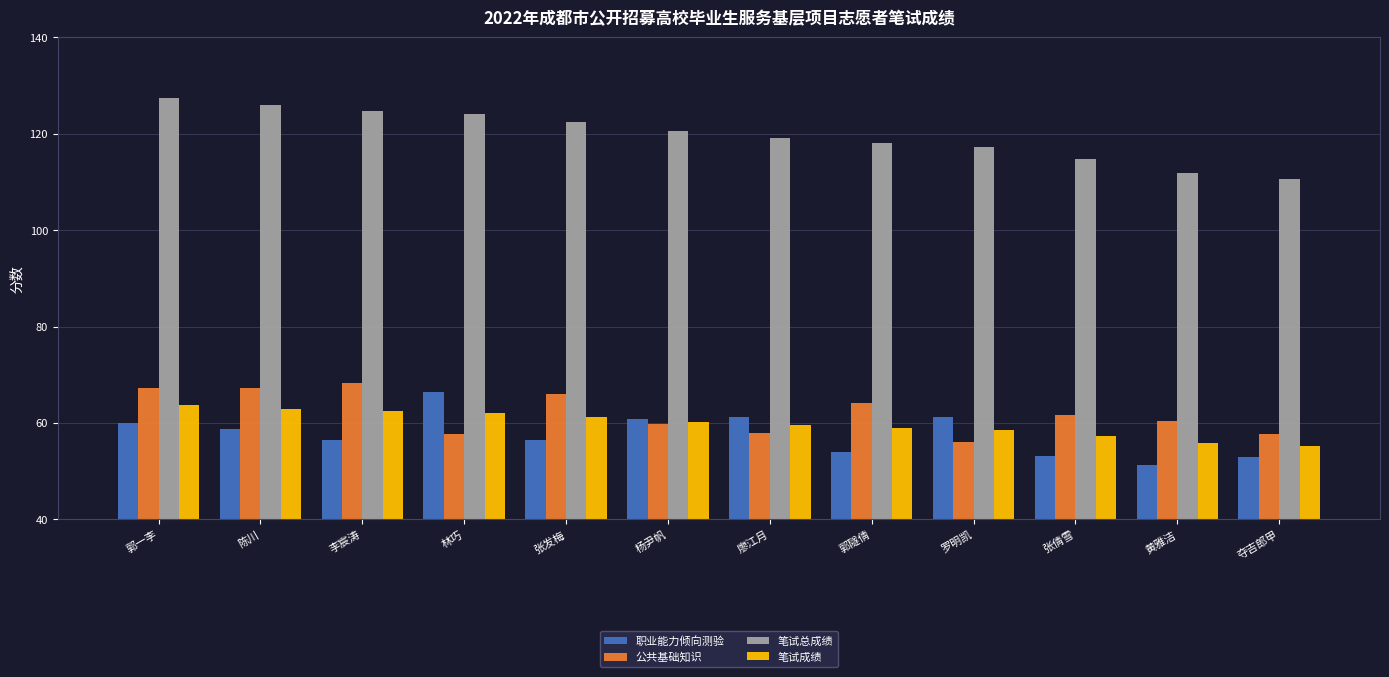

What is the difference between the 公共基础知识 values at 郭一李 and 郭隧倩?

3.2